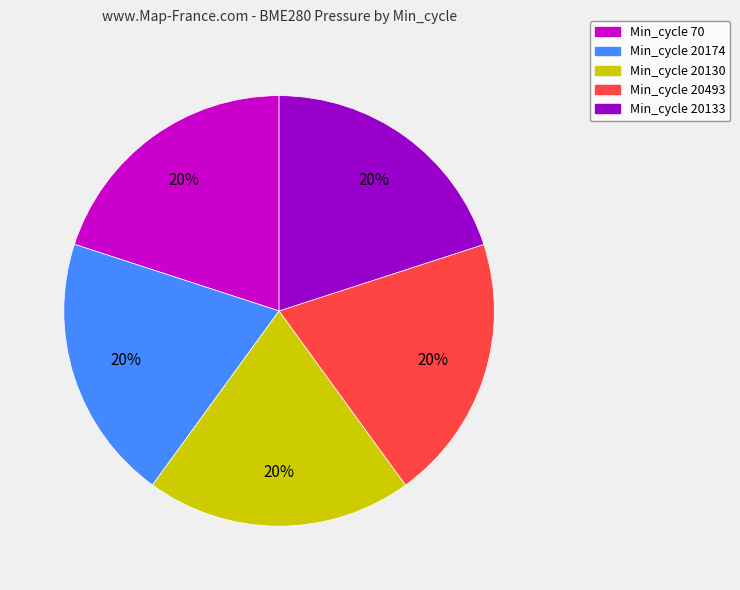

How many slices are in this pie chart?

5